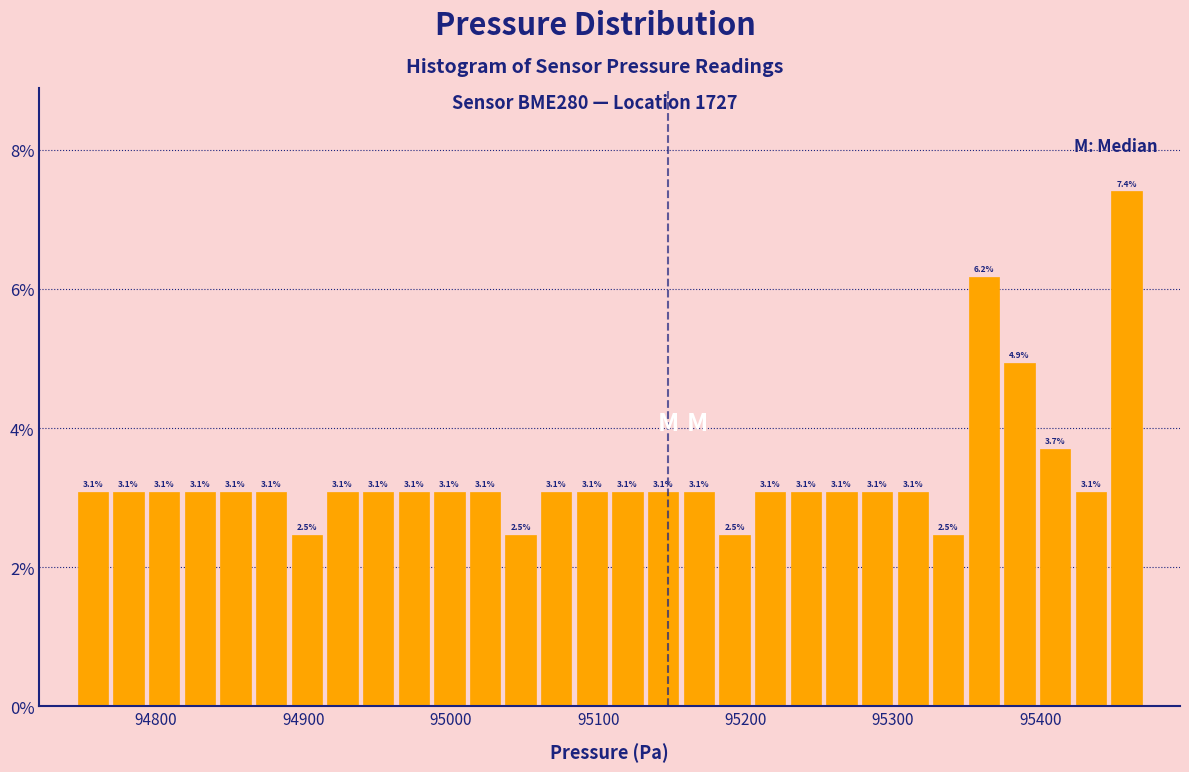

Read against the x-axis, roughly where is the centre of the tallest bar?

95460